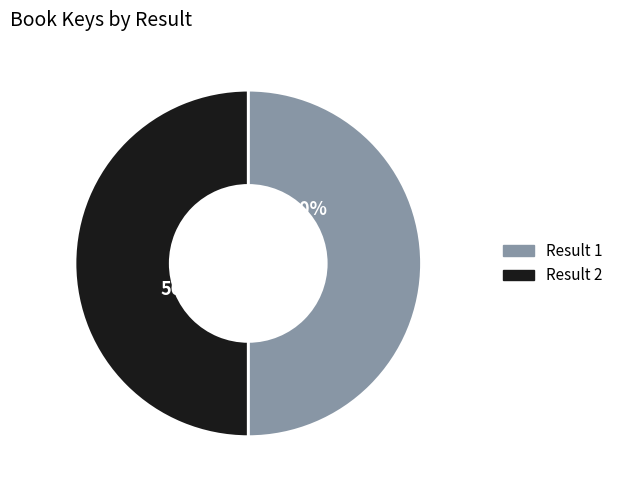

Which category accounts for the majority?

2